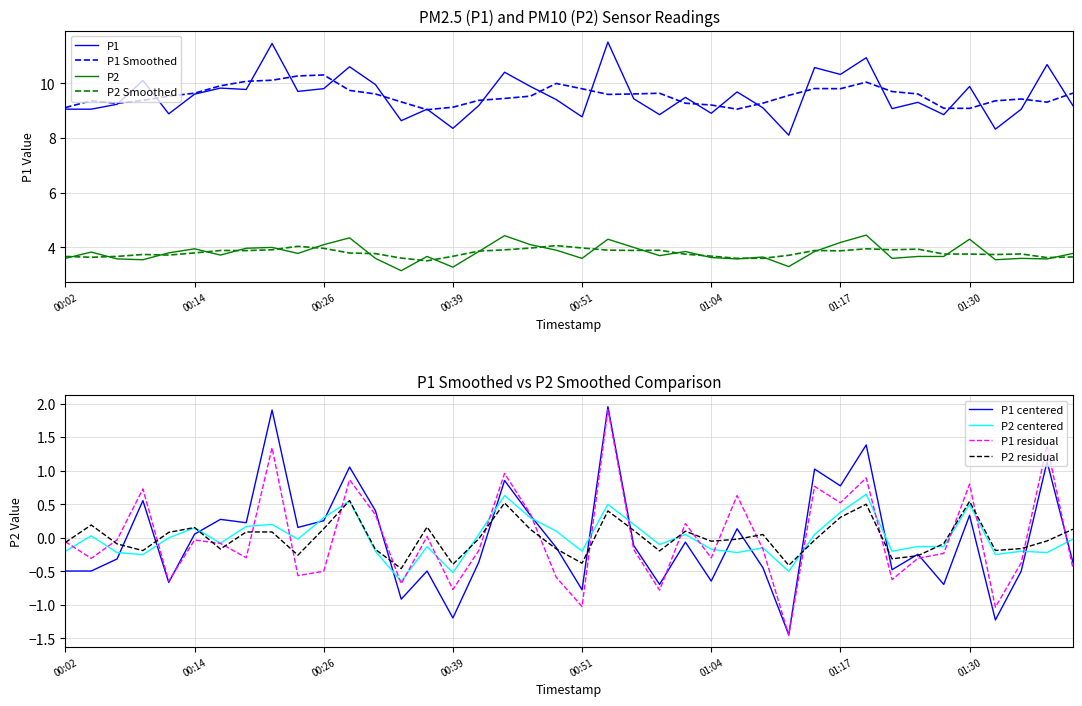

How many categories are shown in the chart?

40